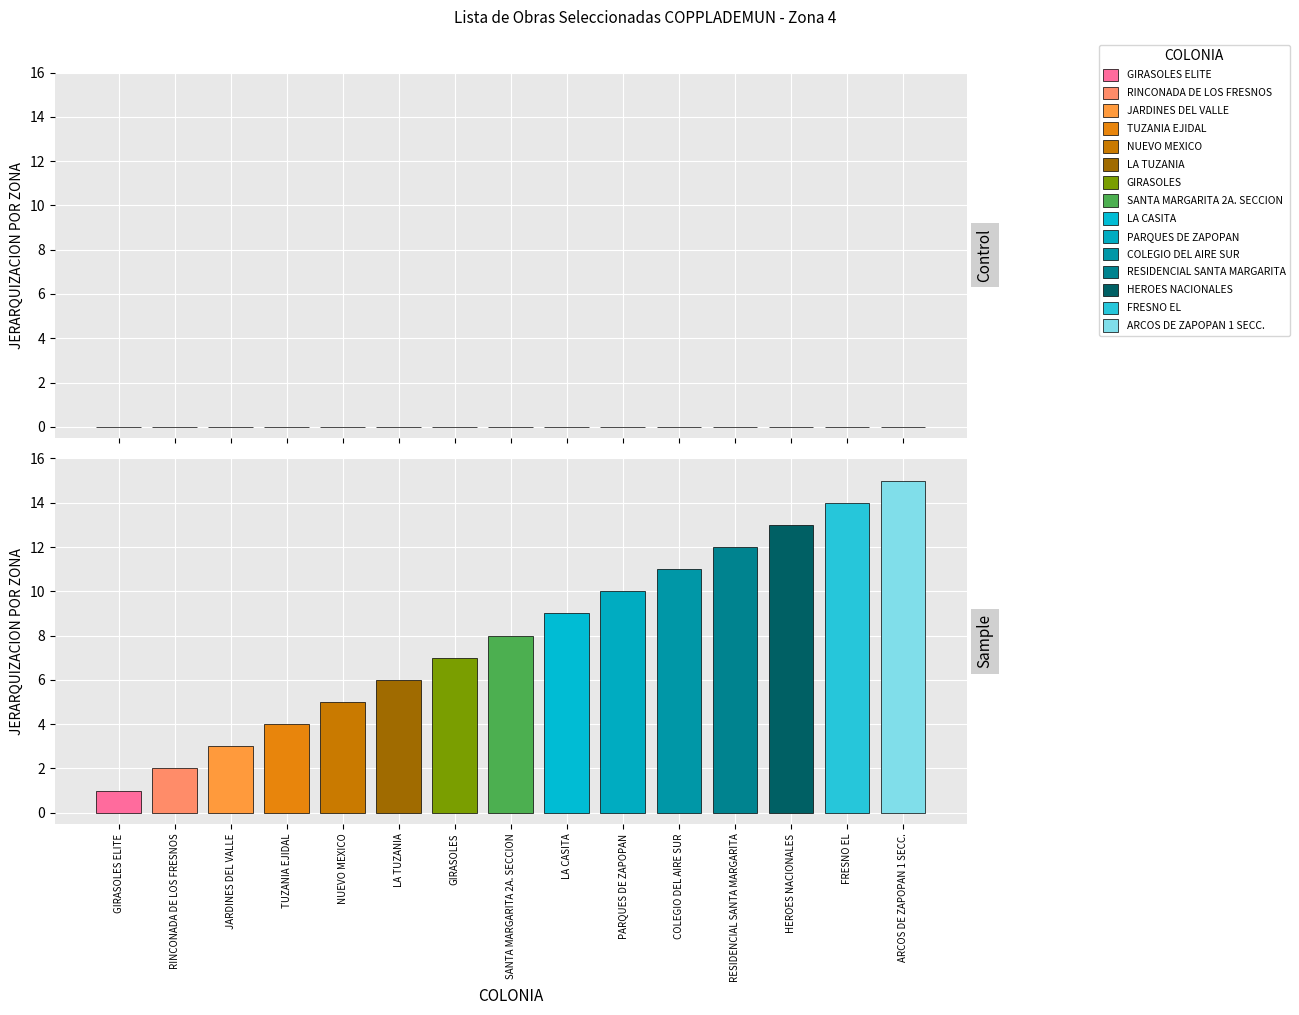

What is the difference between the maximum and minimum values?

14